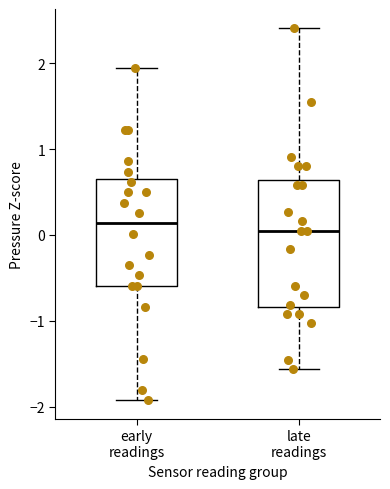

Reading left to right, read every box against the y-axis: the position of its median line, the range the box covers, and the ends of its whiskers. The values are not printed on the chart, so give them approximately, as read against the axis.

early readings: median 0.1, box -0.6 to 0.6, whiskers -1.9 to 1.9
late readings: median 0.0, box -0.8 to 0.6, whiskers -1.6 to 2.4